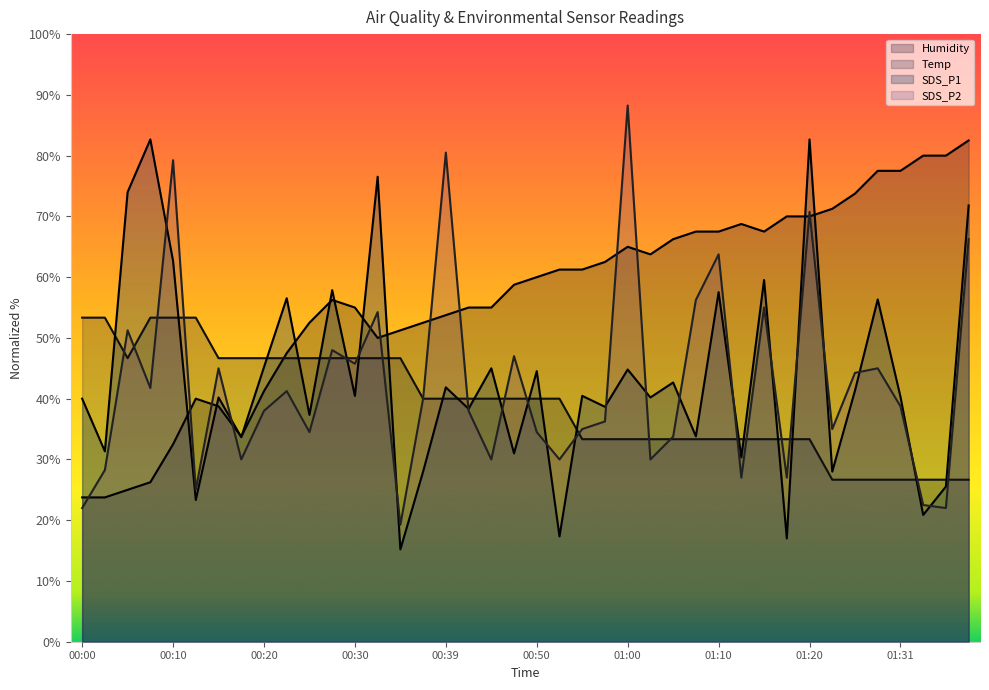

At which label does SDS_P1 first exceed 40?

00:05